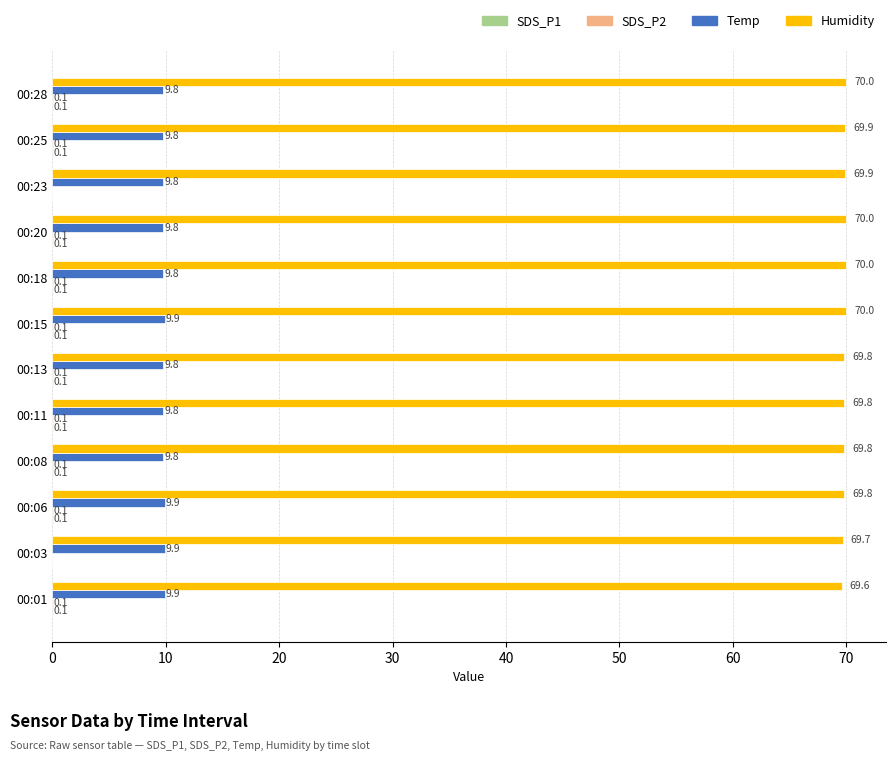

What is the sum of the Humidity values at 00:01 and 00:23?

139.5